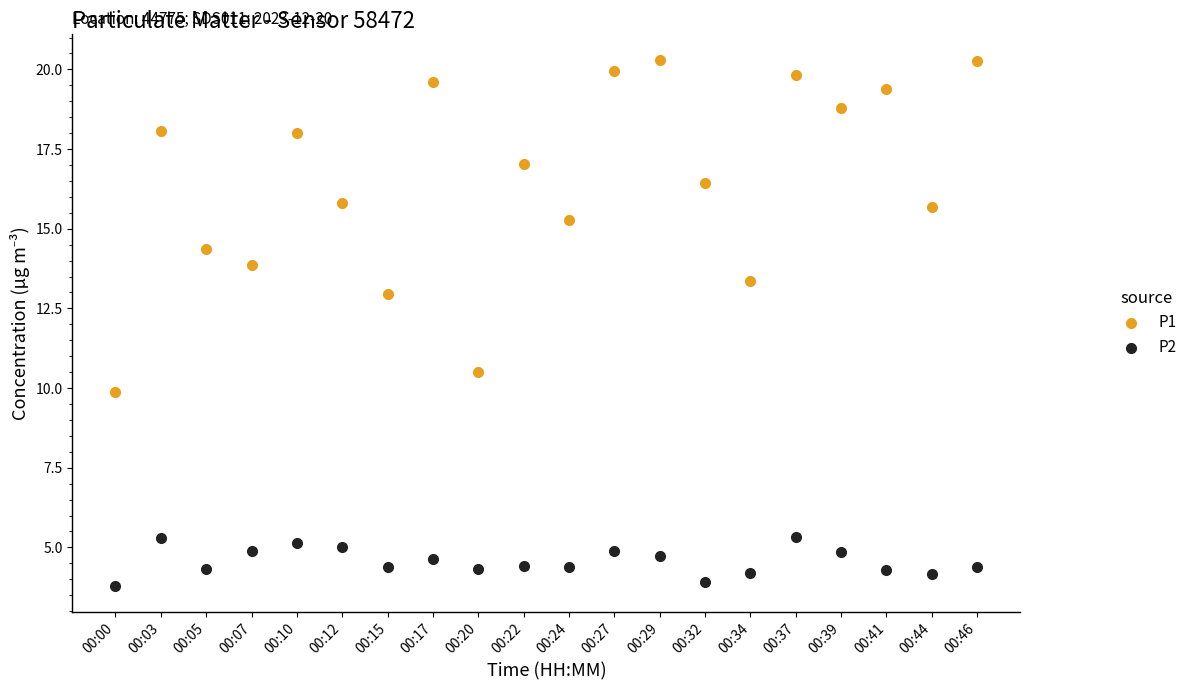

Which series reaches the minimum Y coordinate?

P2